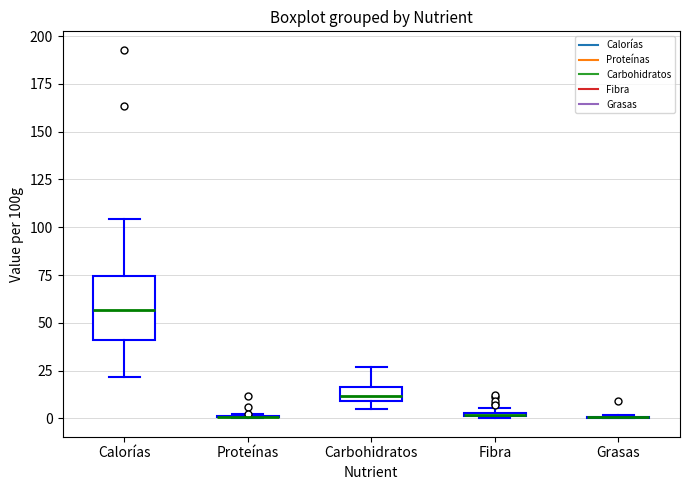

Which box is the tallest, from its lower edge to its upper edge?

Calorías